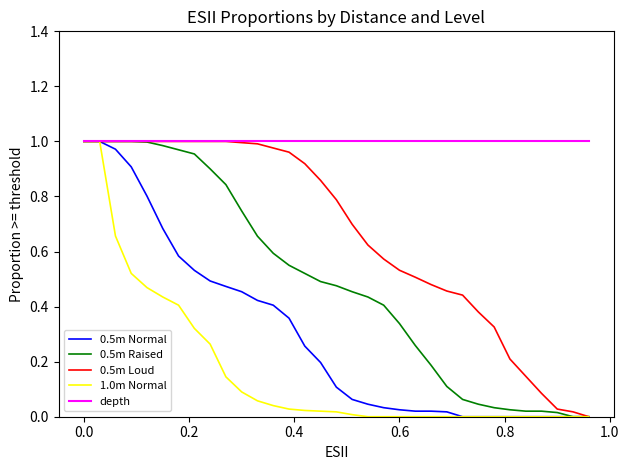

Rank the series by their average value, from highest to lowest.

depth, 0.5m Loud, 0.5m Raised, 0.5m Normal, 1.0m Normal